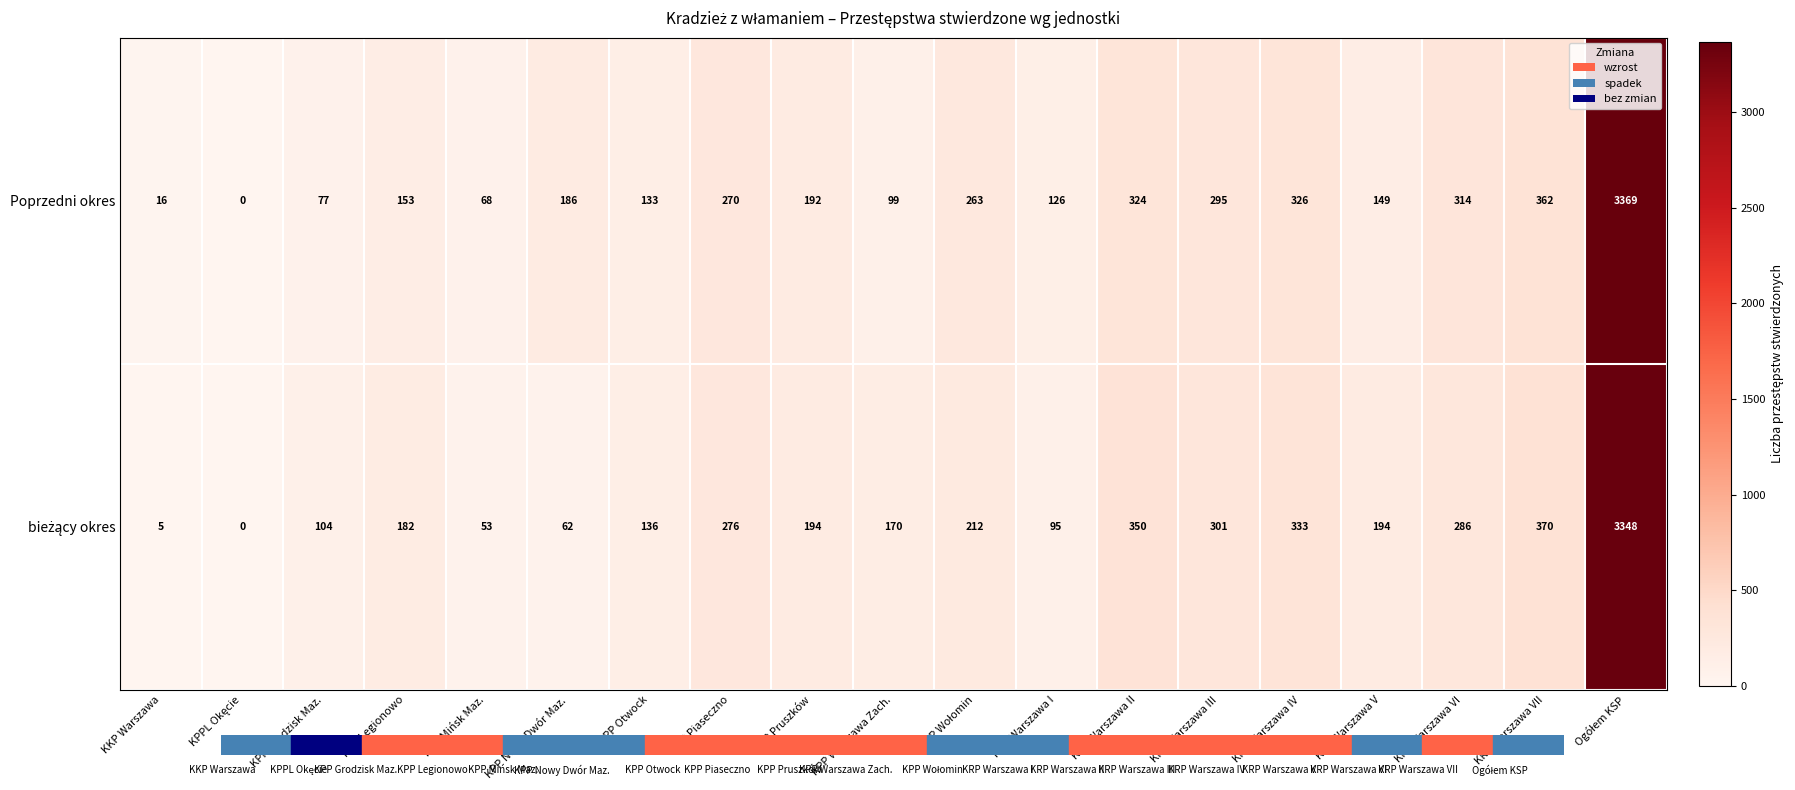

What is the sum of all Poprzedni okres values?

6722